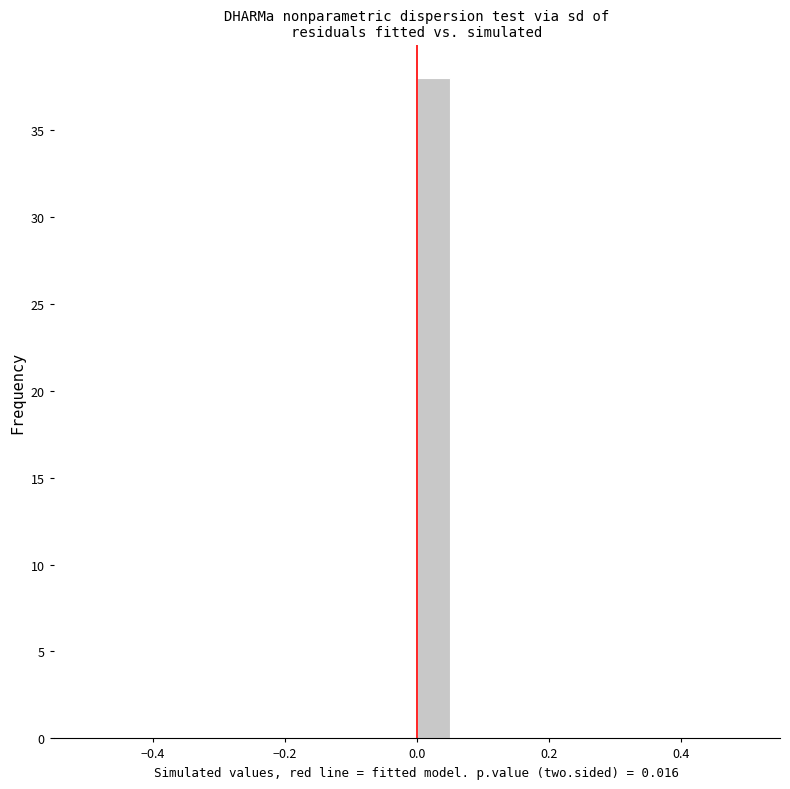

Read against the x-axis, roughly where is the centre of the tallest bar?

0.02